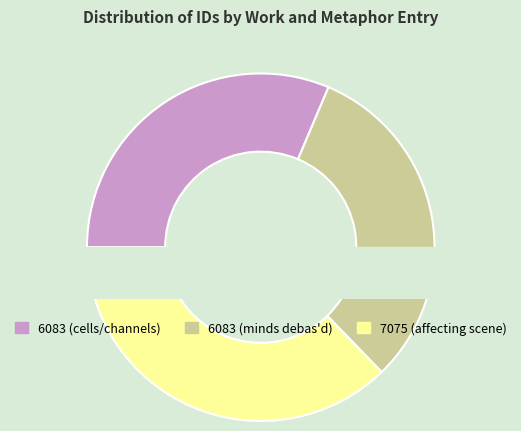

To the nearest percent, what percentage of the pie is 7075 (affecting scene)?

37%